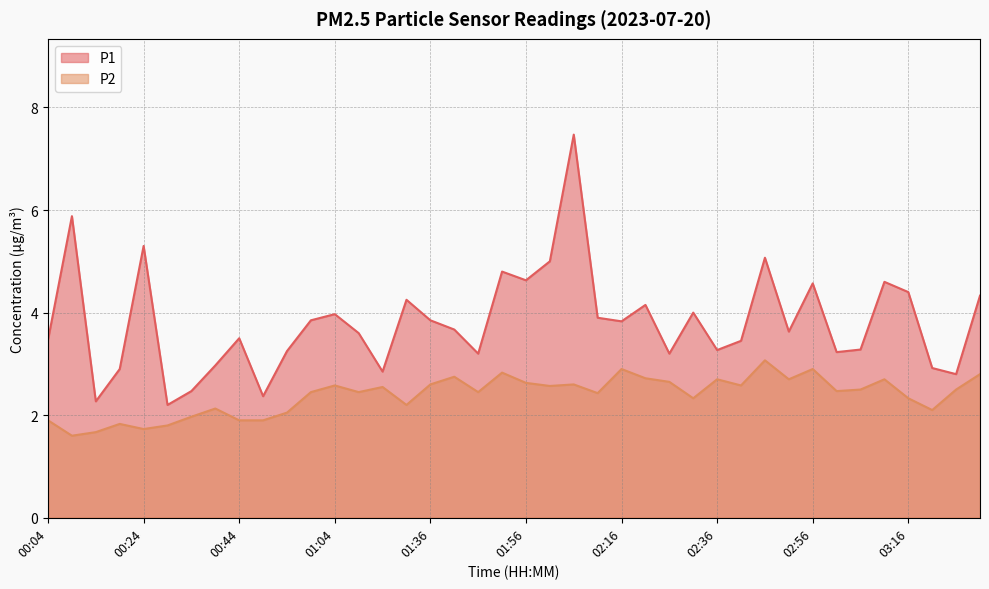

What is the minimum value shown in the chart?

1.6